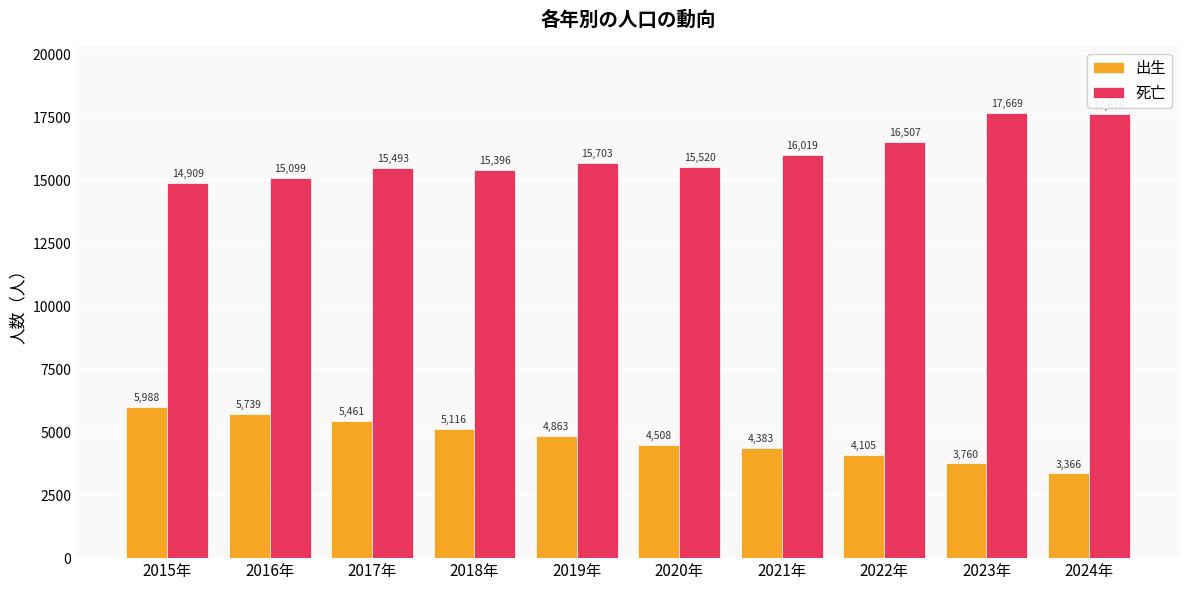

Which category has the lowest value in the 死亡 series?

2015年